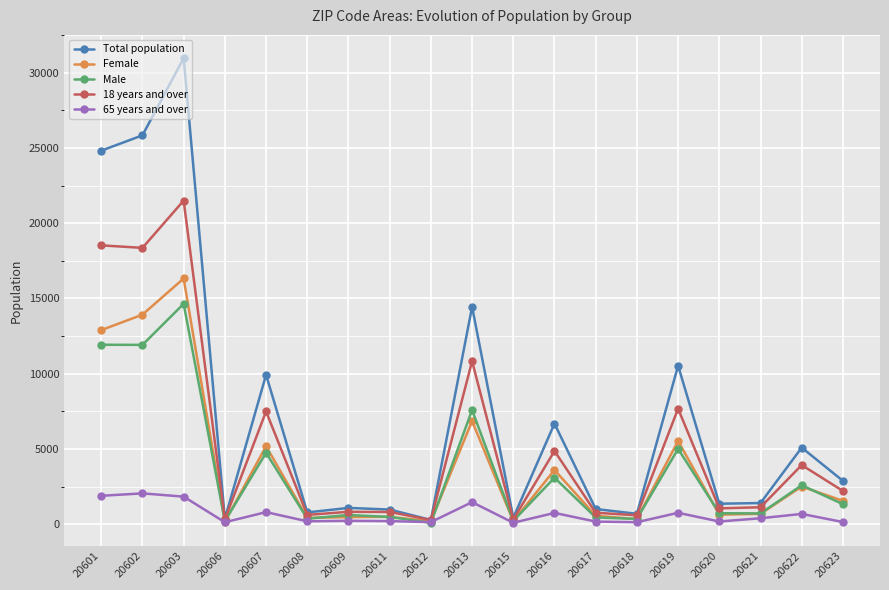

What is the value of the Male point at the 19th from the left?

1329